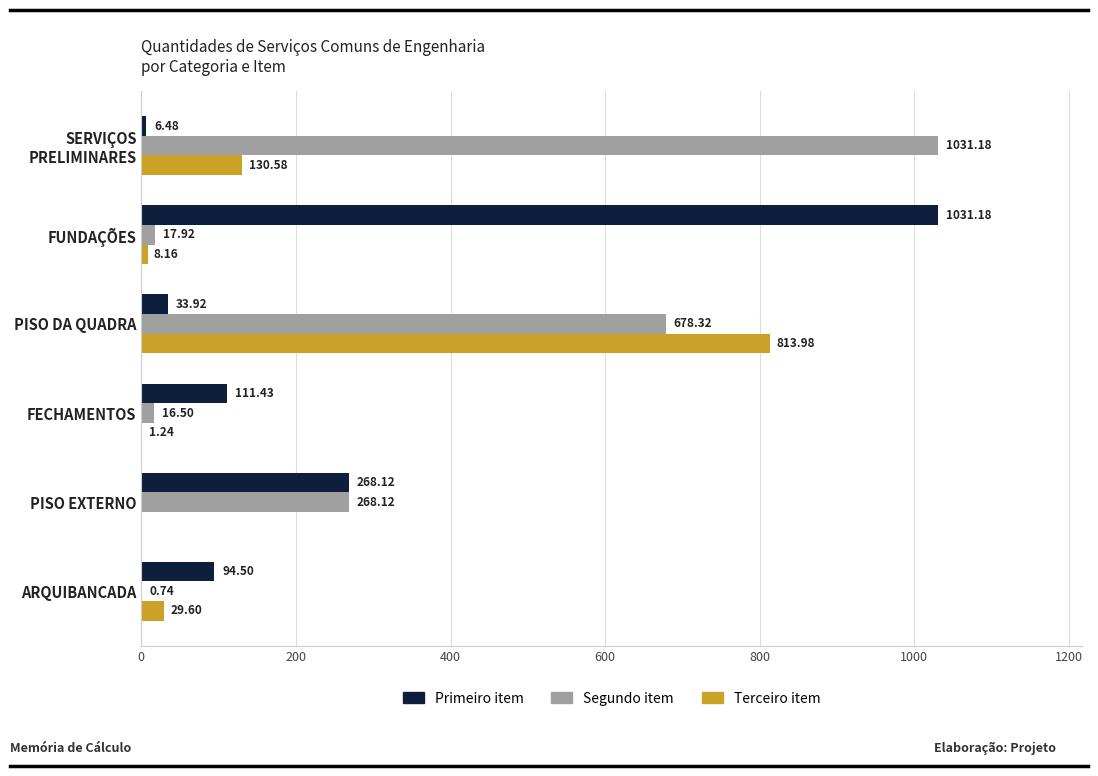

What is the sum of all Segundo item values?

2012.8